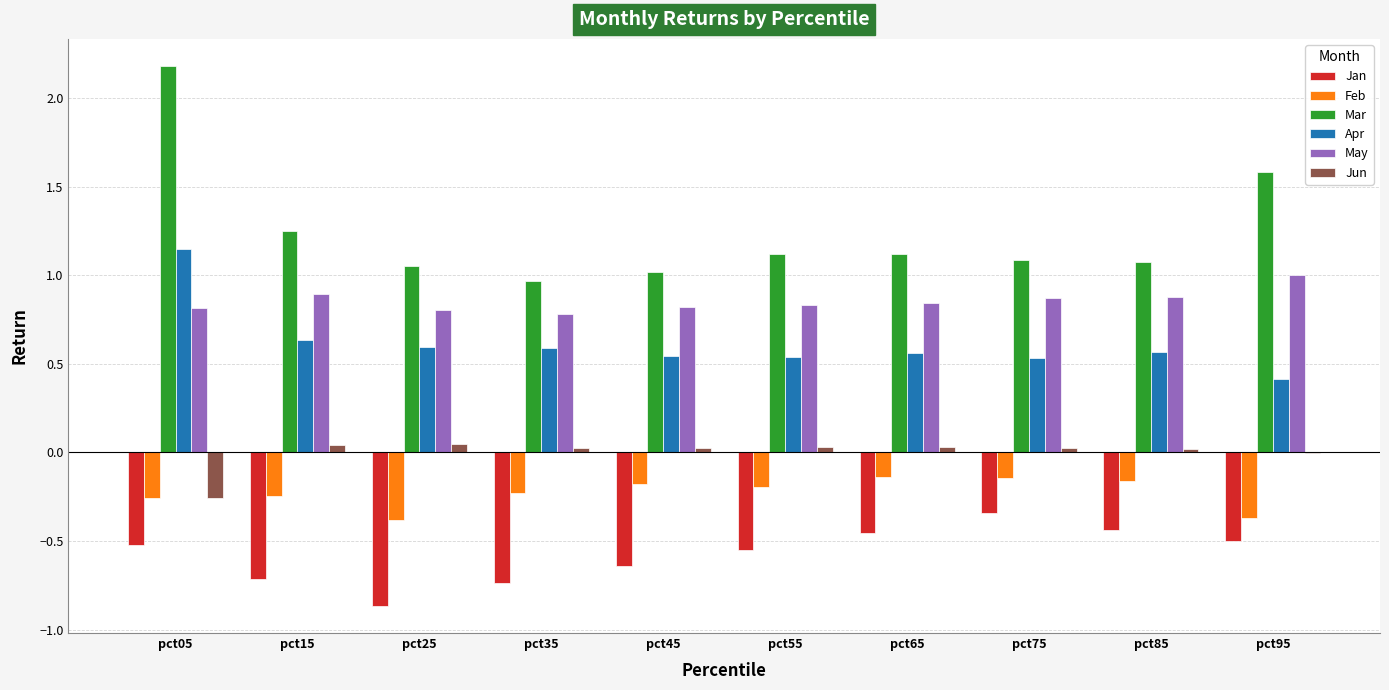

At which category does the chart reach its peak across all series?

pct05